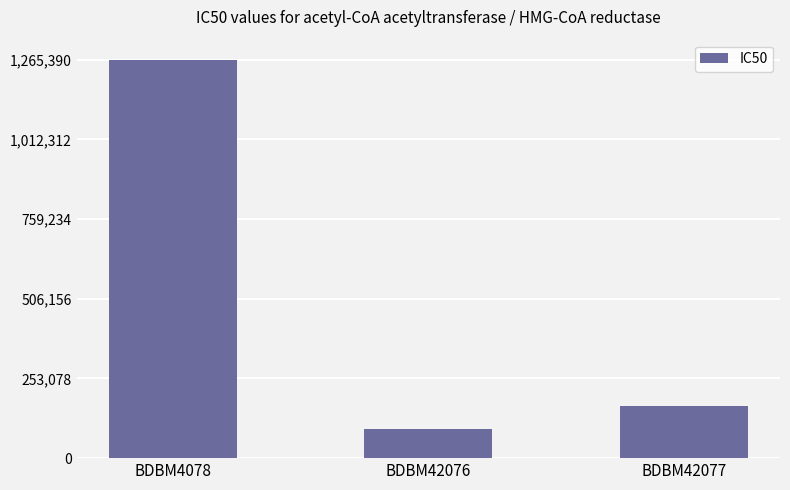

List the labels in order of value, smallest first.

BDBM42076, BDBM42077, BDBM4078